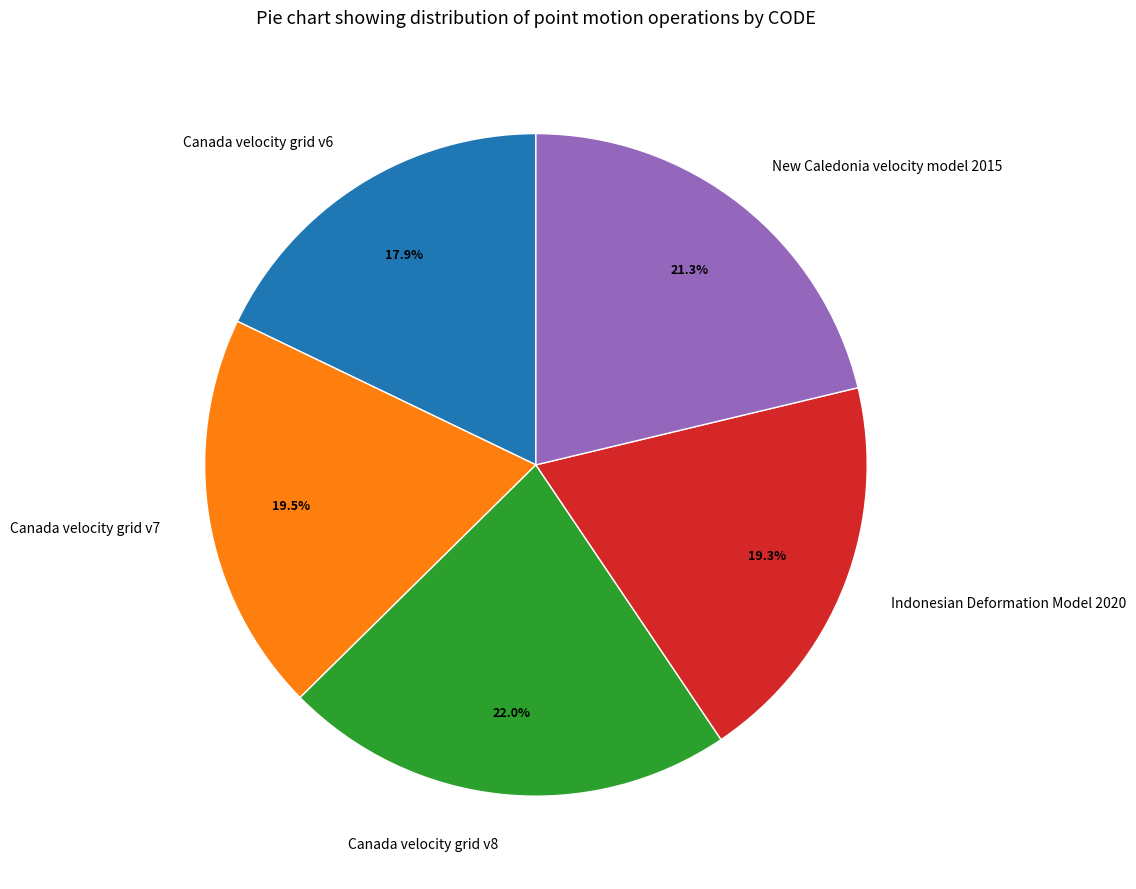

What is the ratio of the value at Indonesian Deformation Model 2020 to the value at Canada velocity grid v6?

1.1